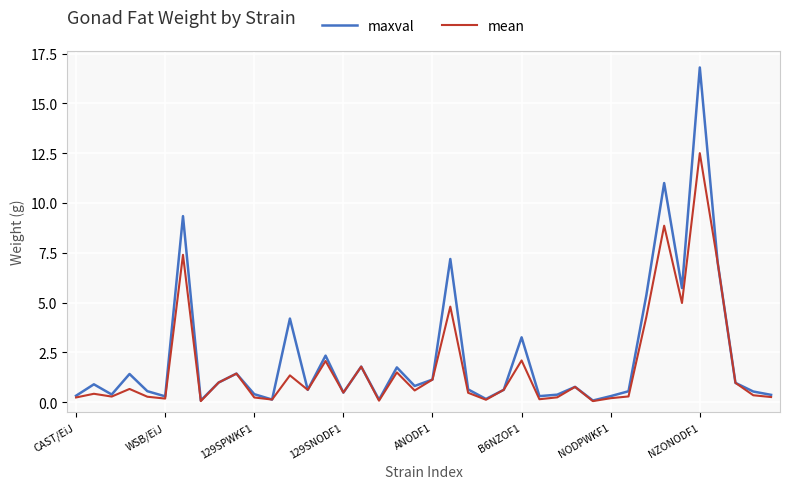

Rank the series by their maximum value, from lowest to highest.

mean, maxval